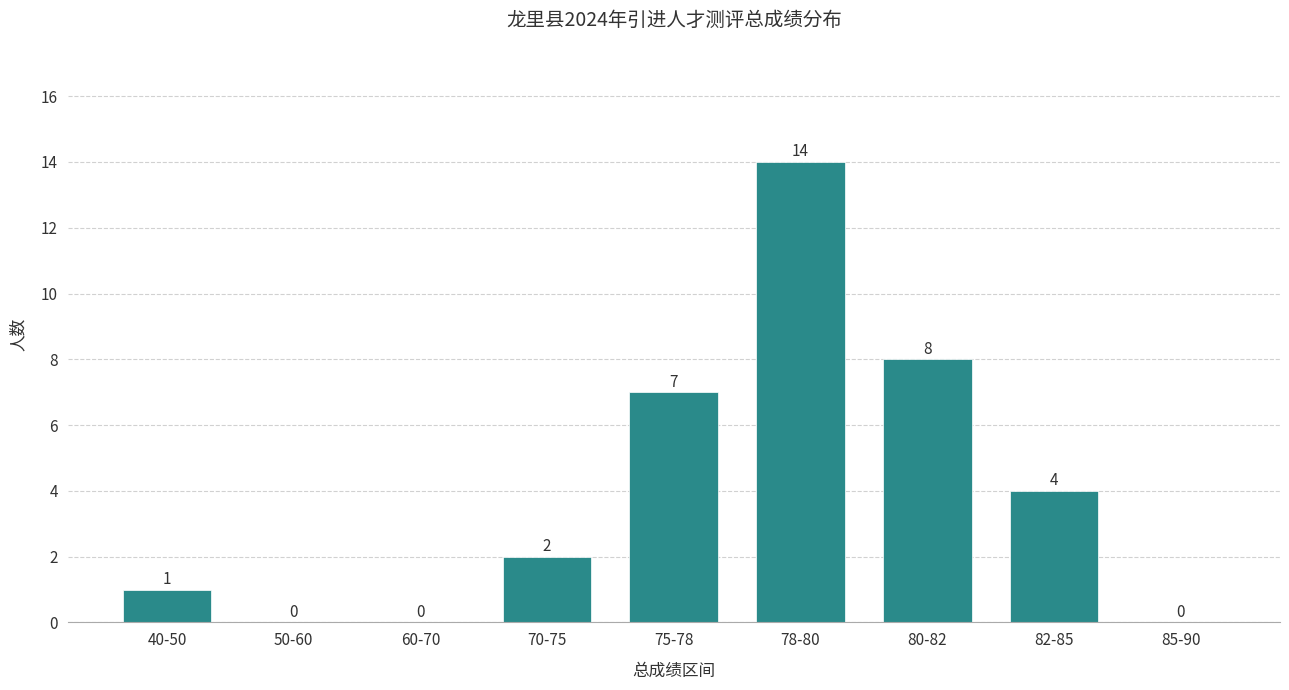

Reading right to left, list all the values displayed in this chart.

85-90=0	82-85=4	80-82=8	78-80=14	75-78=7	70-75=2	60-70=0	50-60=0	40-50=1